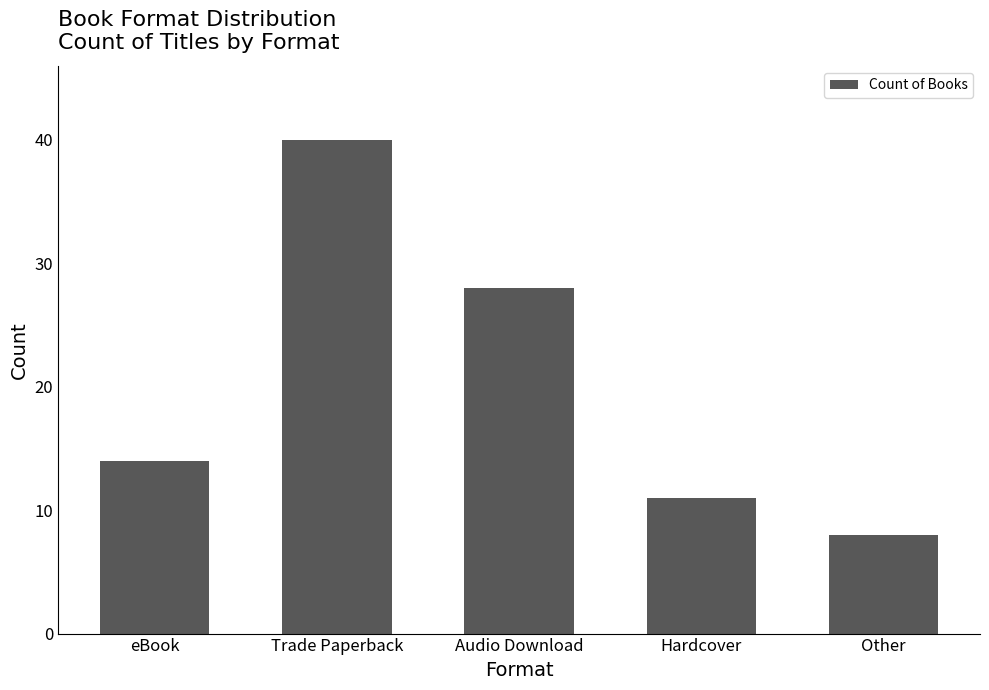

Where is the data nearest to the value 24?

Audio Download